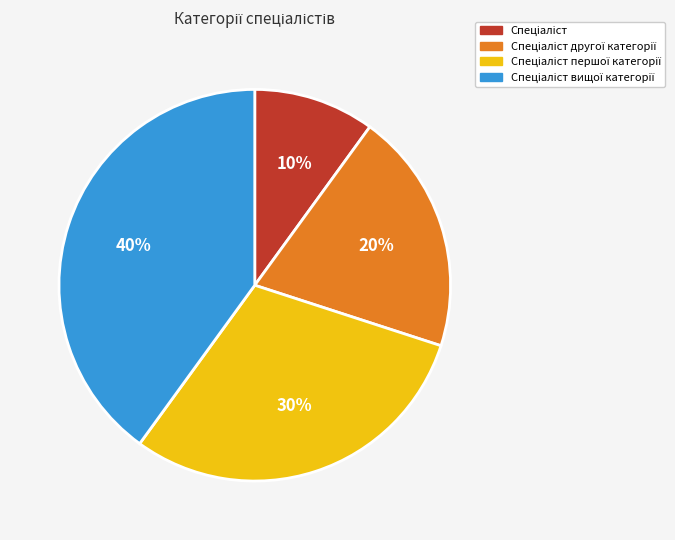

Does any single category account for the majority?

No